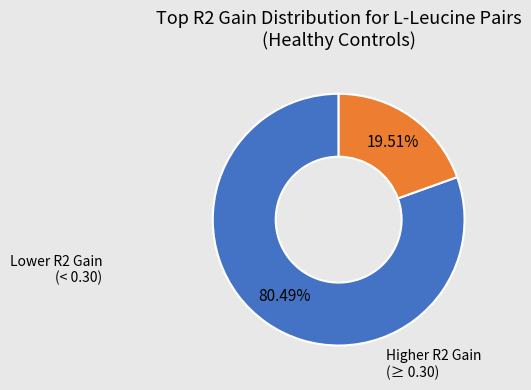

How many segments does this pie chart have?

2